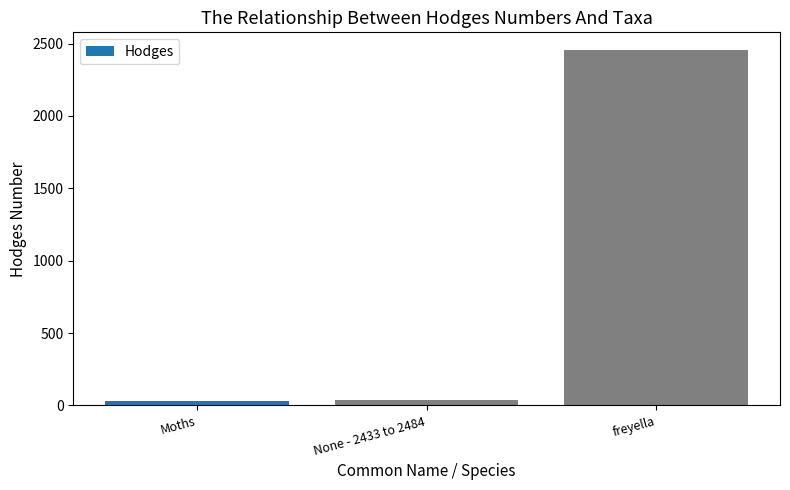

Is it true that the value at Moths is 29.0?

True